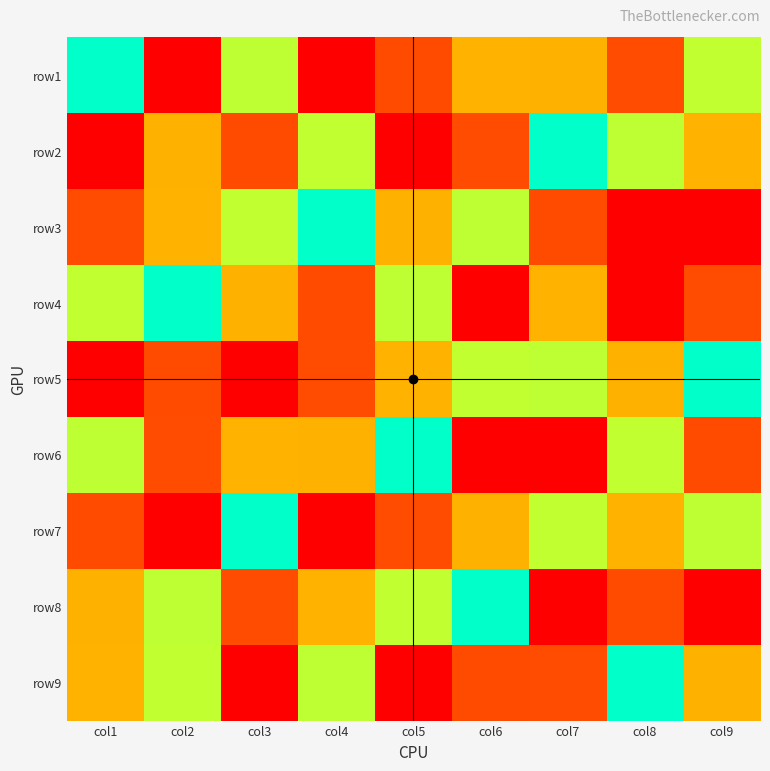

Reading left to right, list all the values displayed in this chart.

row1: col1=5	col2=9	col3=4	col4=1	col5=8	col6=3	col7=7	col8=2	col9=6
row2: col1=1	col2=7	col3=8	col4=6	col5=9	col6=2	col7=5	col8=4	col9=3
row3: col1=2	col2=3	col3=6	col4=5	col5=7	col6=4	col7=8	col8=1	col9=9
row4: col1=6	col2=5	col3=7	col4=8	col5=4	col6=1	col7=3	col8=9	col9=2
row5: col1=9	col2=8	col3=1	col4=2	col5=3	col6=6	col7=4	col8=7	col9=5
row6: col1=4	col2=2	col3=3	col4=7	col5=5	col6=9	col7=1	col8=6	col9=8
row7: col1=8	col2=1	col3=5	col4=9	col5=2	col6=7	col7=6	col8=3	col9=4
row8: col1=7	col2=4	col3=2	col4=3	col5=6	col6=5	col7=9	col8=8	col9=1
row9: col1=3	col2=6	col3=9	col4=4	col5=1	col6=8	col7=2	col8=5	col9=7